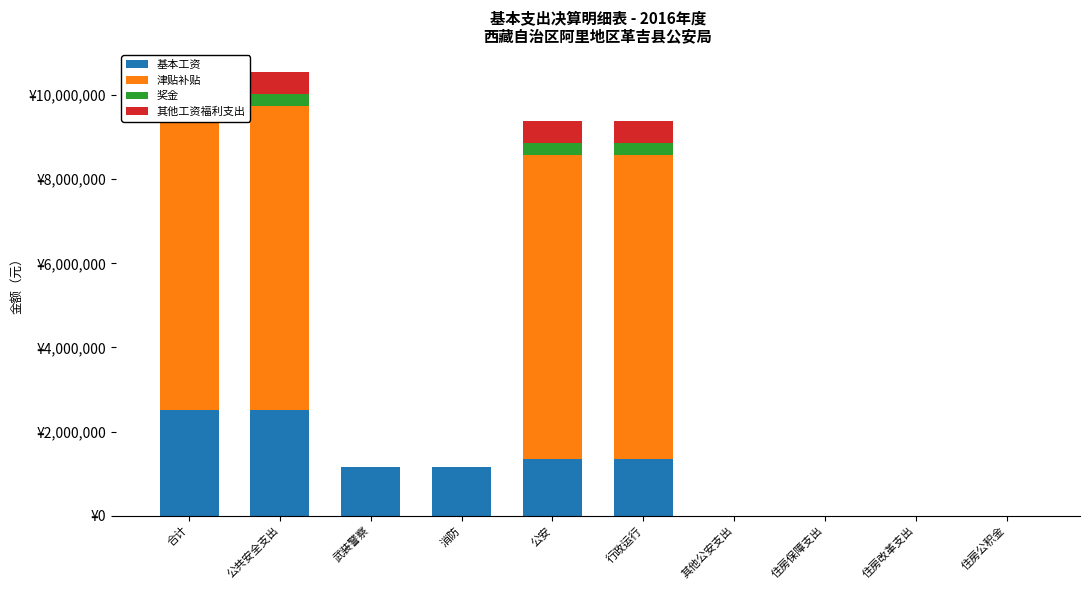

Which series changed the most between 消防 and 住房公积金?

基本工资